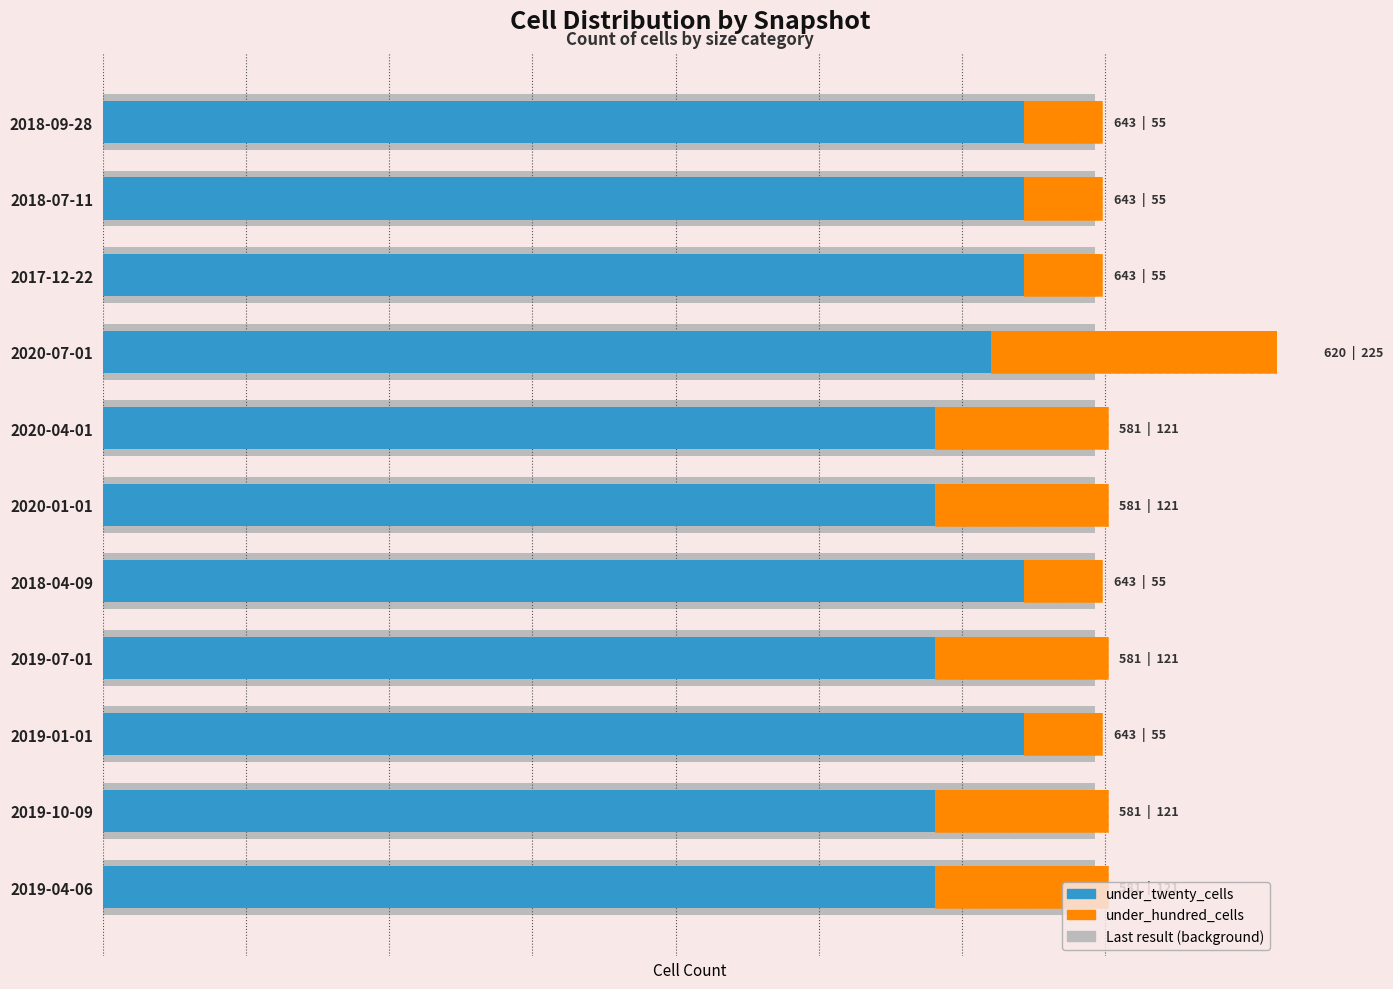

What is the value of the under_hundred_cells bar at the 3rd from the left?

55.0